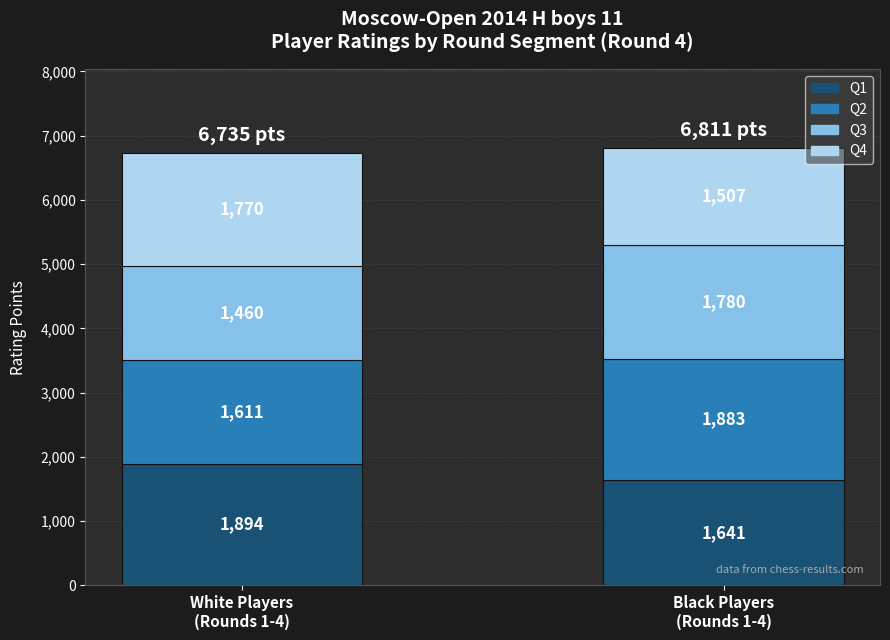

How many bars are there in total?

2